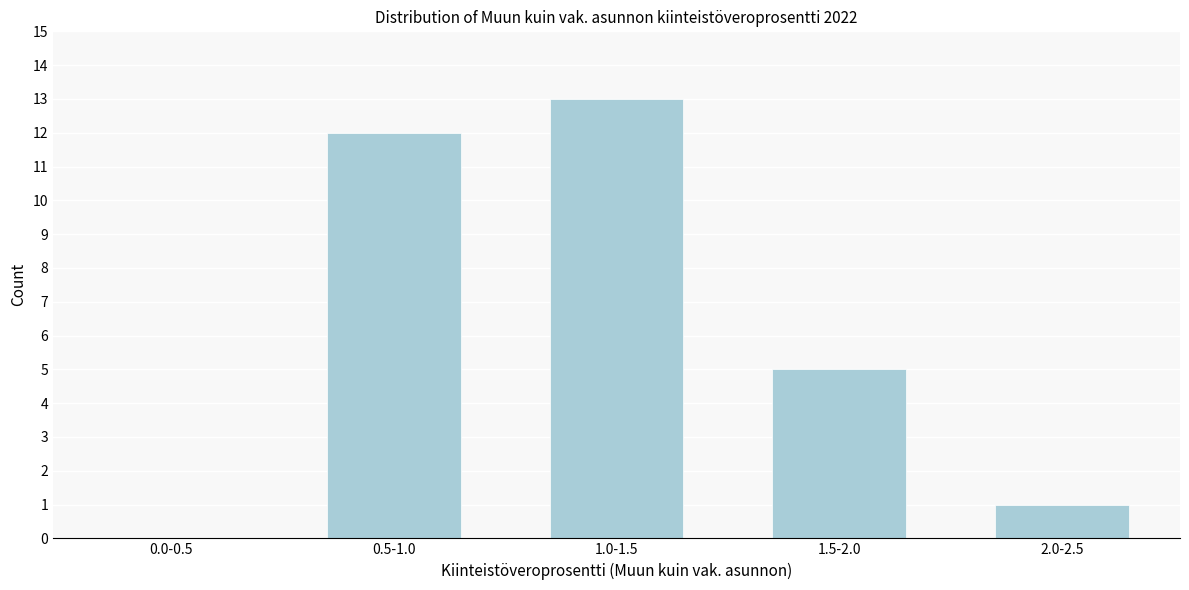

Reading left to right, what are all the values shown in this chart?

0.0-0.5=0	0.5-1.0=12	1.0-1.5=13	1.5-2.0=5	2.0-2.5=1